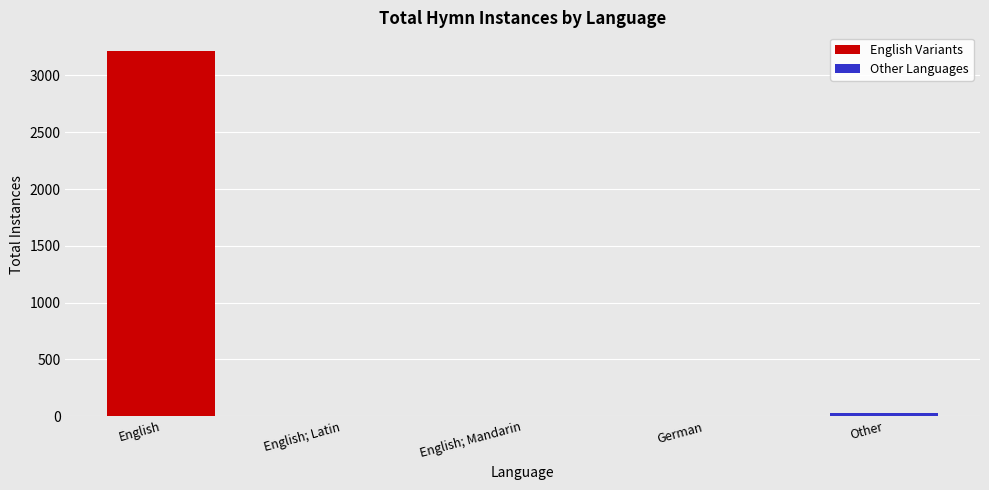

Where is English Variants nearest to the value 1609?

English; Latin